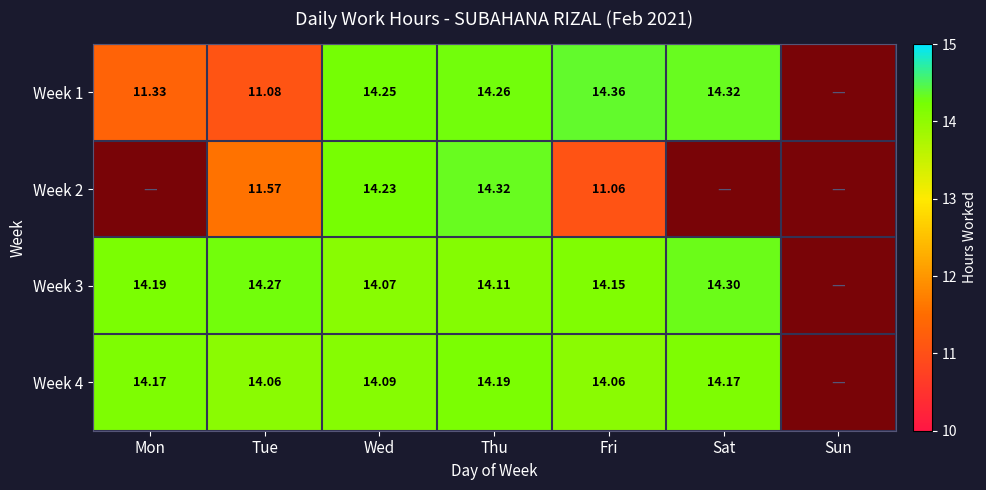

How many series are shown in this chart?

4